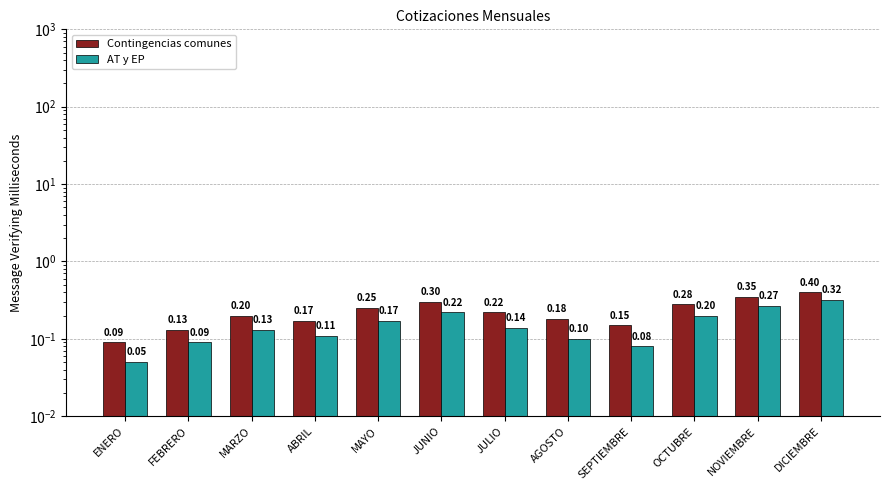

How many categories are shown in the chart?

12